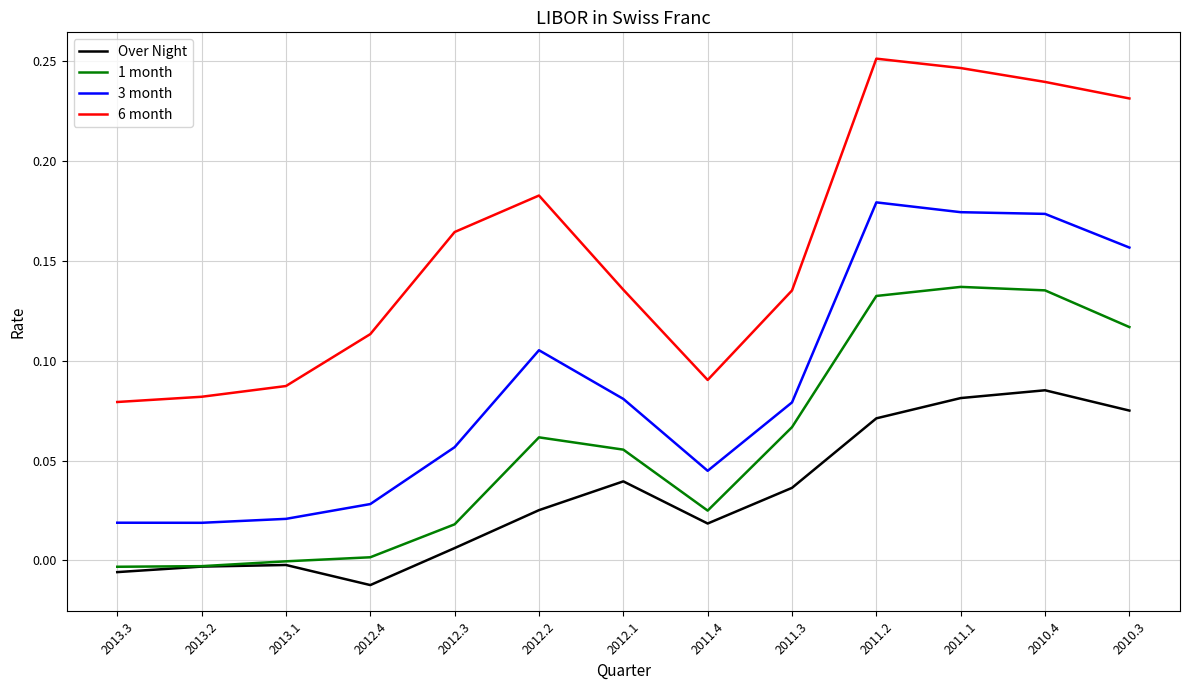

What position from the right is 2012.3?

9